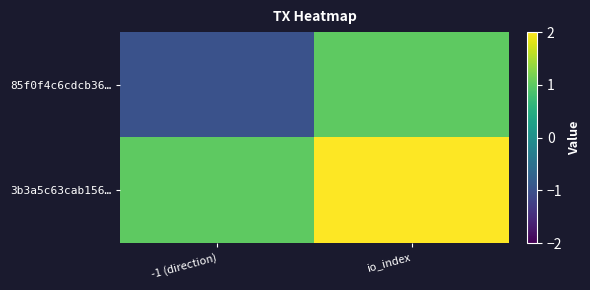

How many categories are shown in the chart?

2